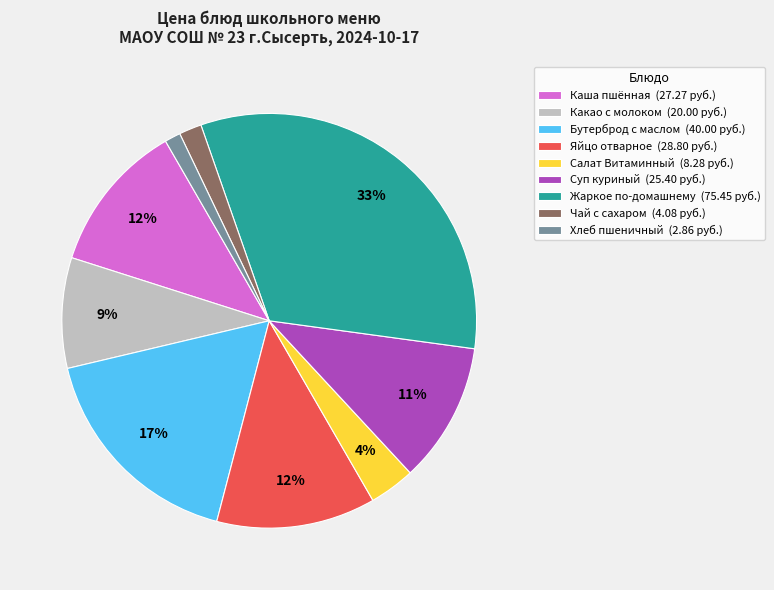

Count the number of slices in the pie.

9